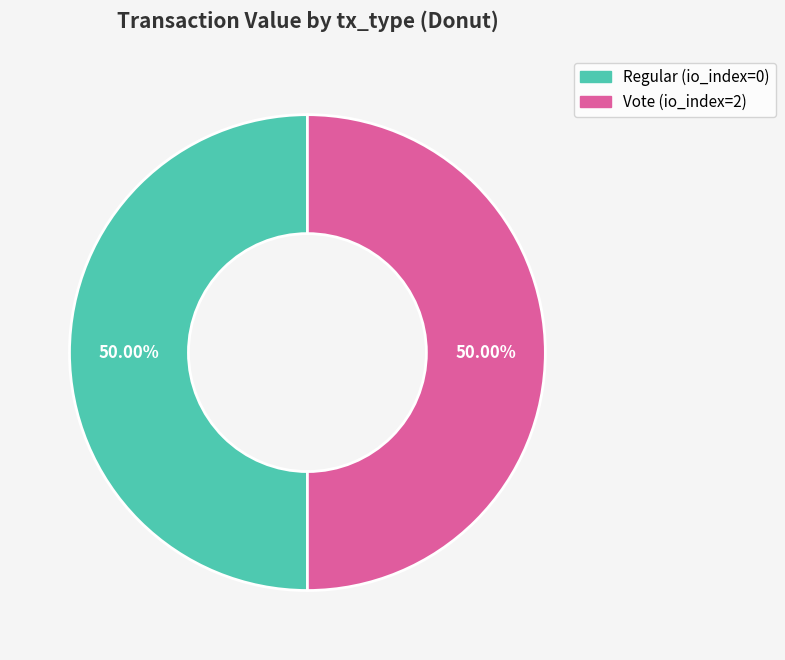

To the nearest percent, what is the difference between the Regular and Vote slice percentages?

0%